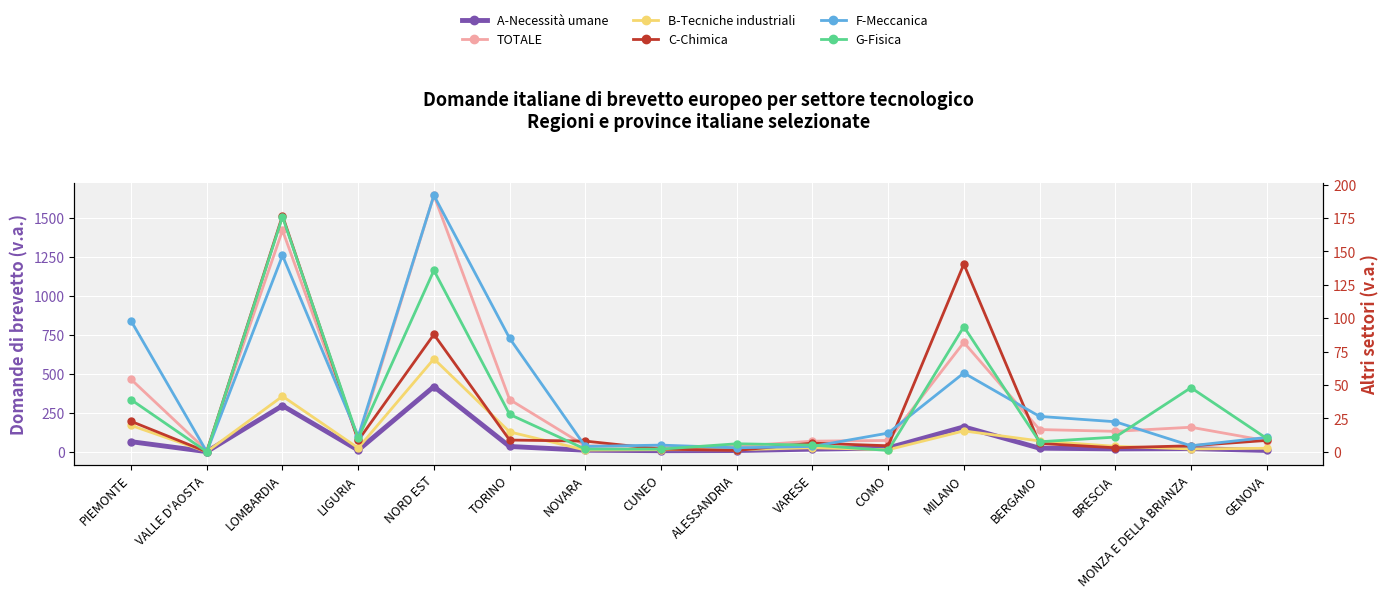

Which series has the largest total across all categories?

TOTALE